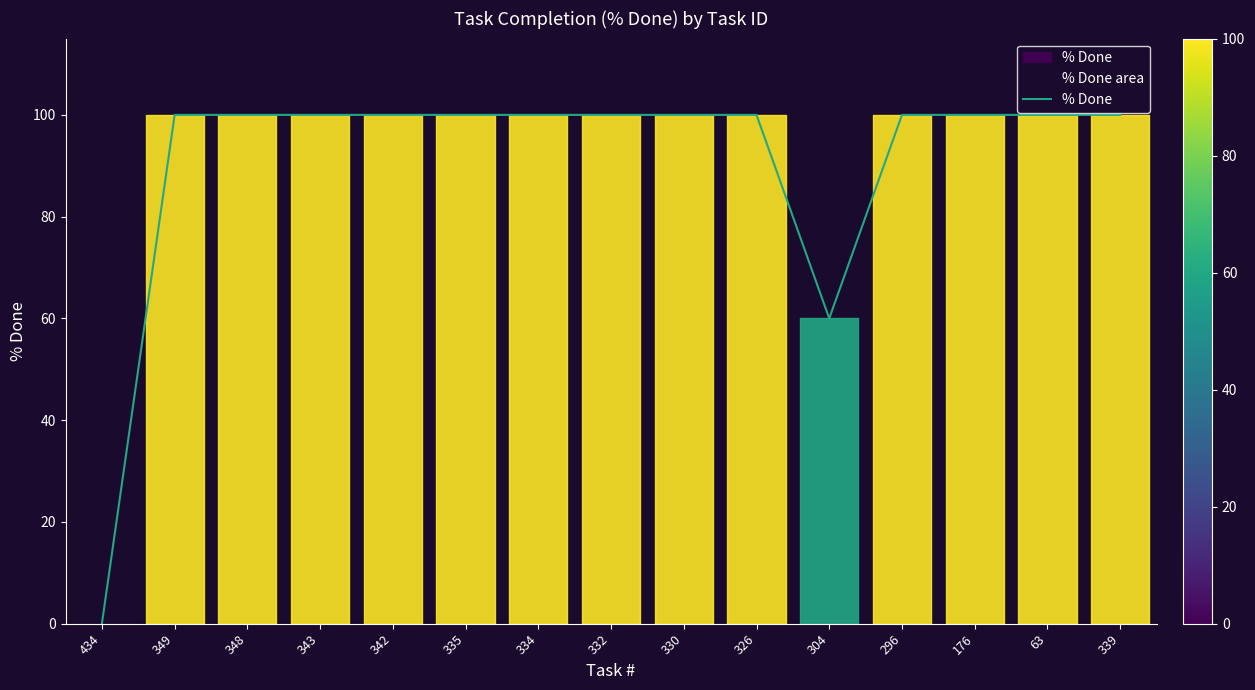

Is it true that the value at 339 is 100?

True